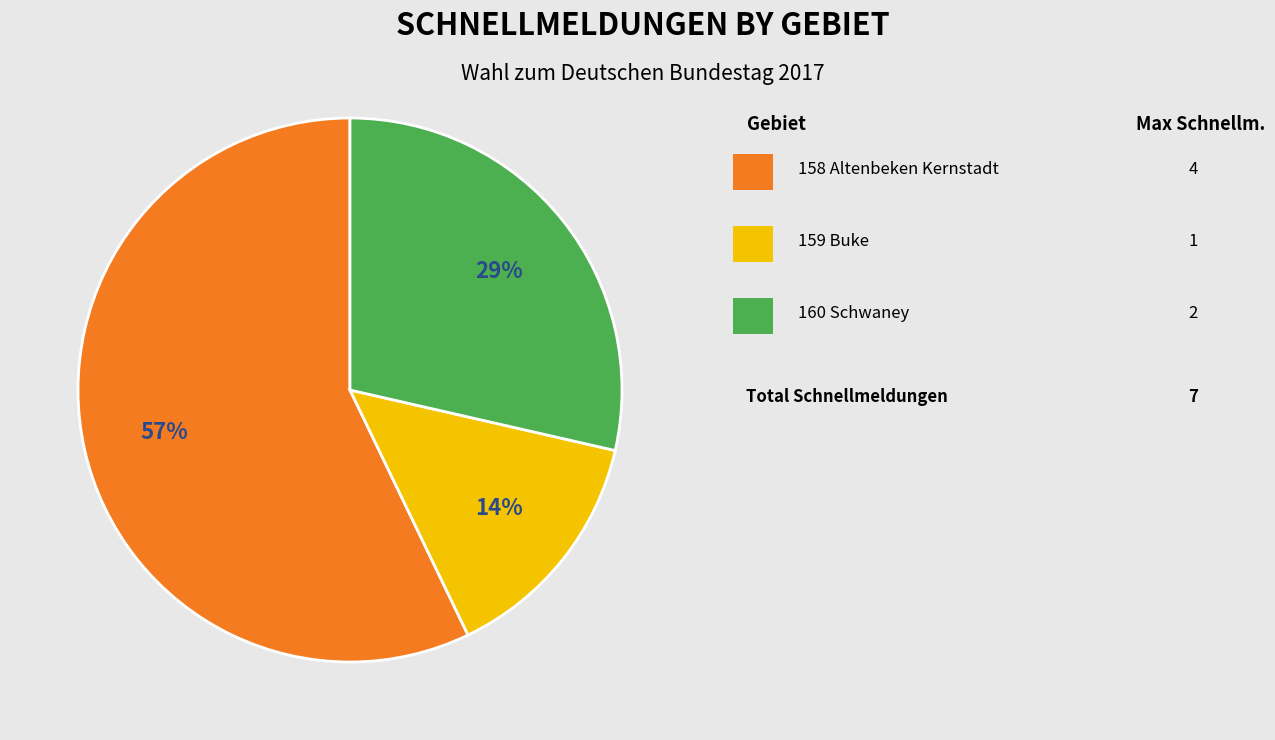

To the nearest percent, what is the difference between the largest and smallest slice percentages?

43%